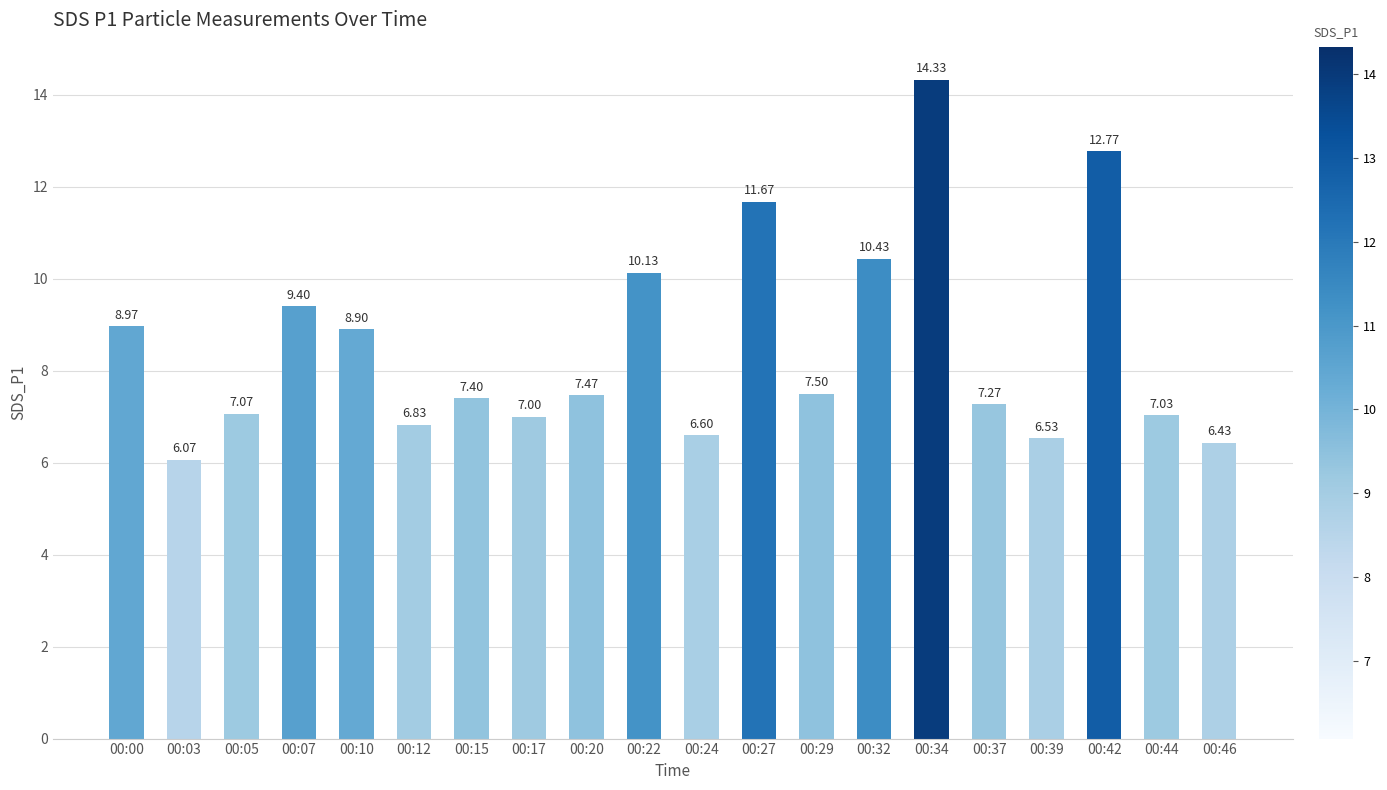

At which category does the chart reach its minimum across all series?

00:03